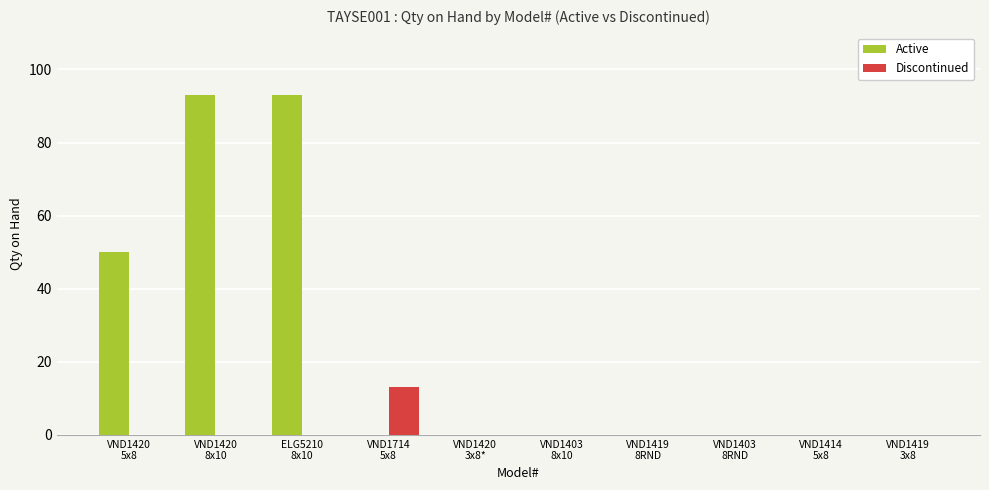

Are the bars horizontal?

No